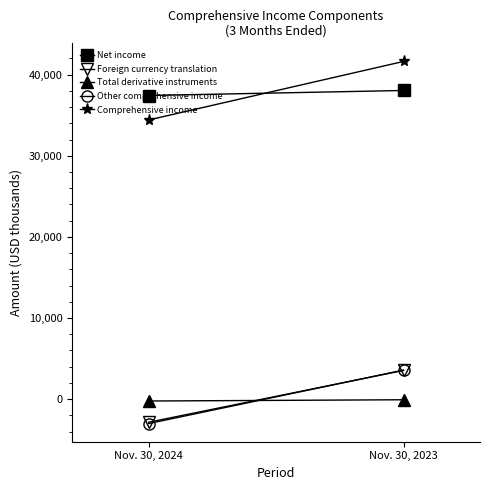

Which series changed the most between Nov. 30, 2024 and Nov. 30, 2023?

Comprehensive income